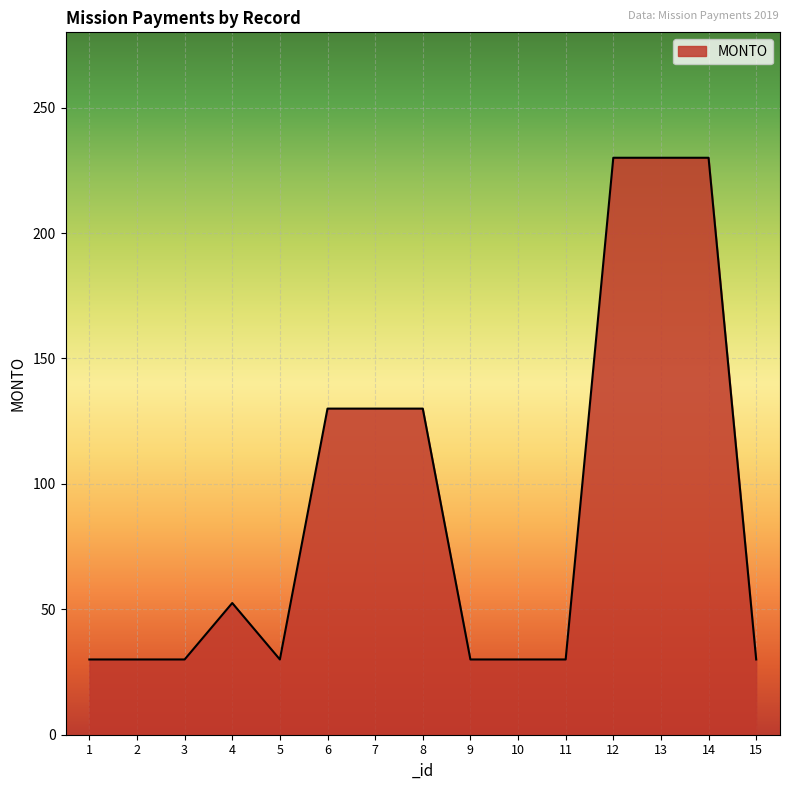

What is the maximum value shown in the chart?

230.0